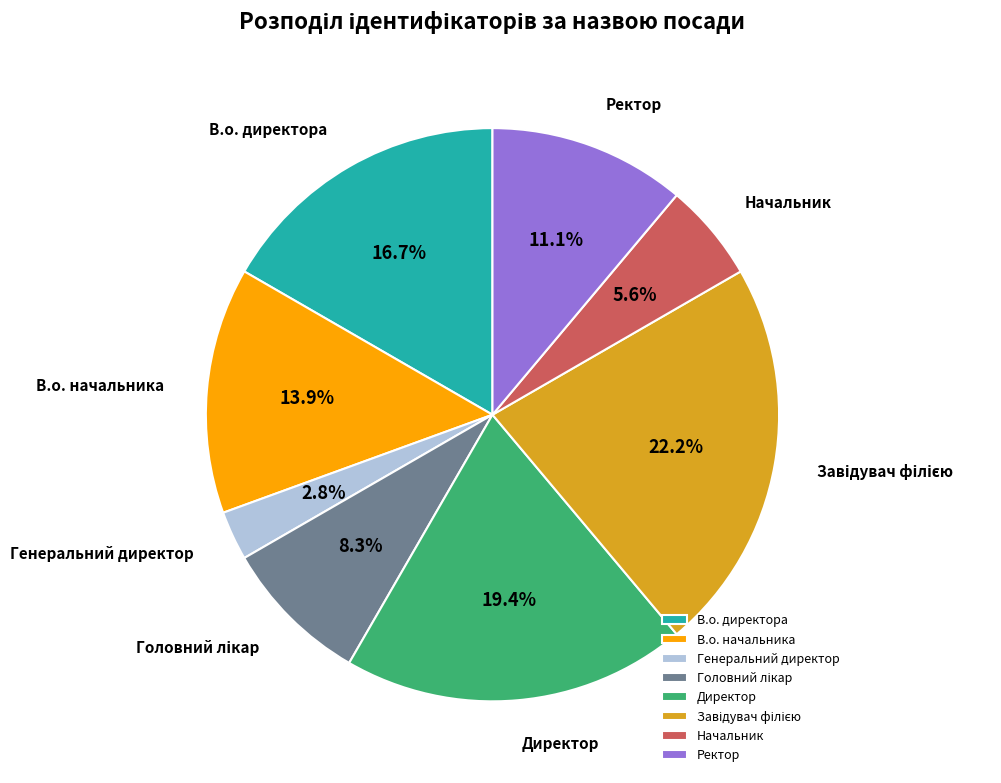

Between Директор and Генеральний директор, which is larger?

Директор